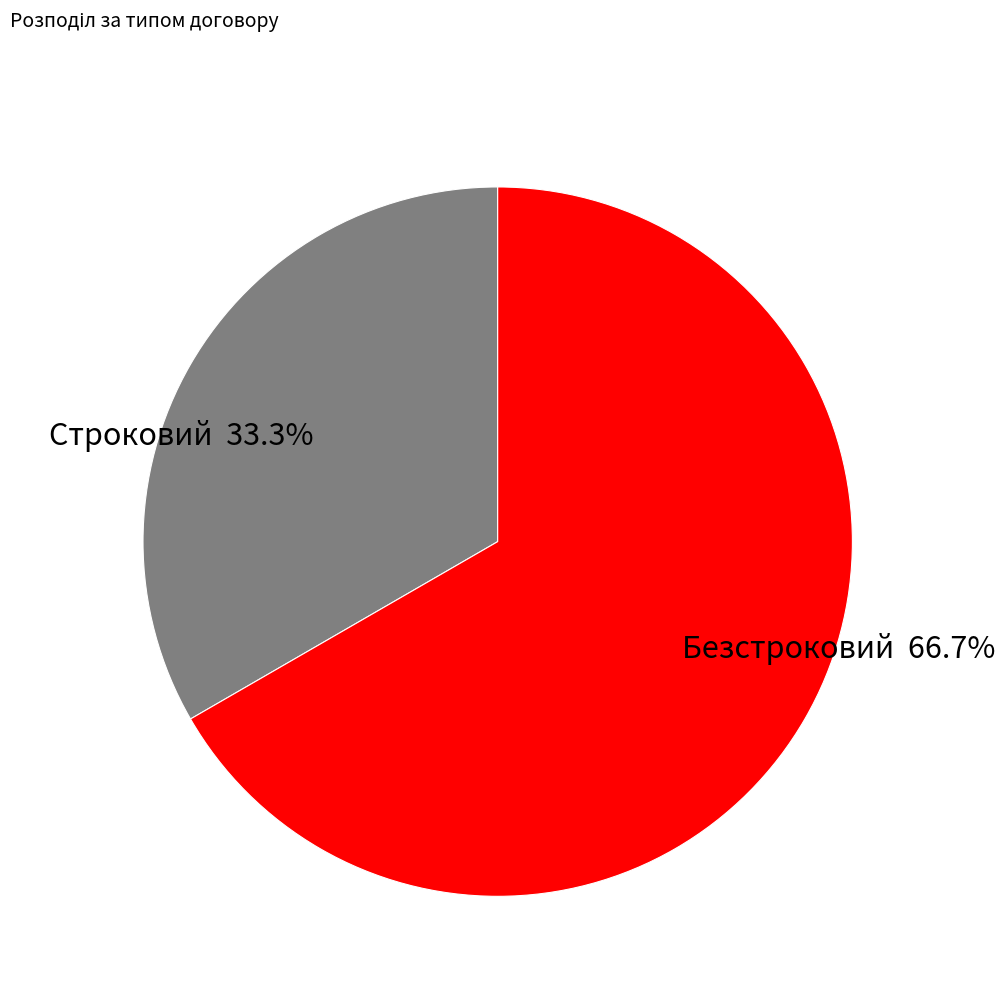

What portion of the pie excludes Безстроковий?

33.3%